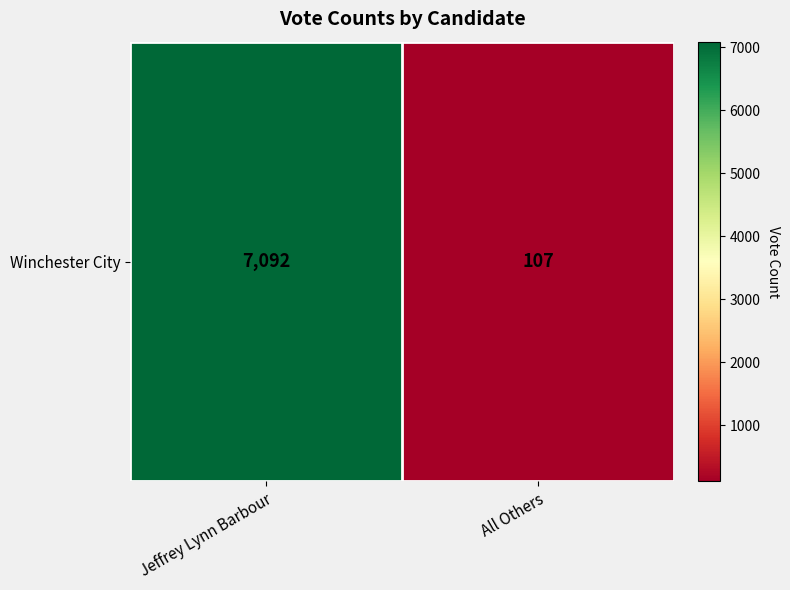

What is the difference between the maximum and minimum values?

6985